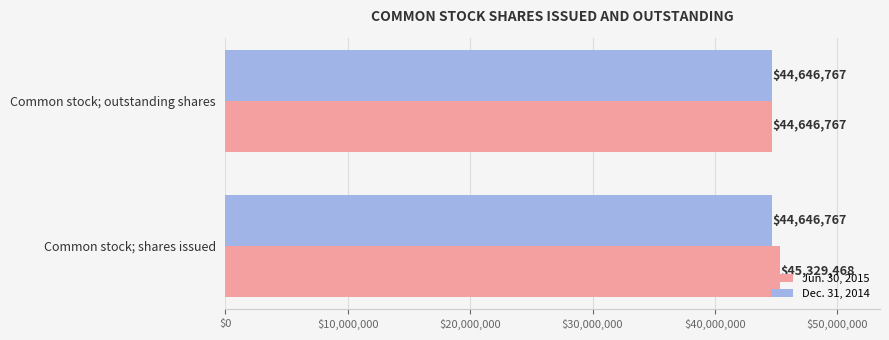

What are all the series names shown in the legend?

Jun. 30, 2015, Dec. 31, 2014